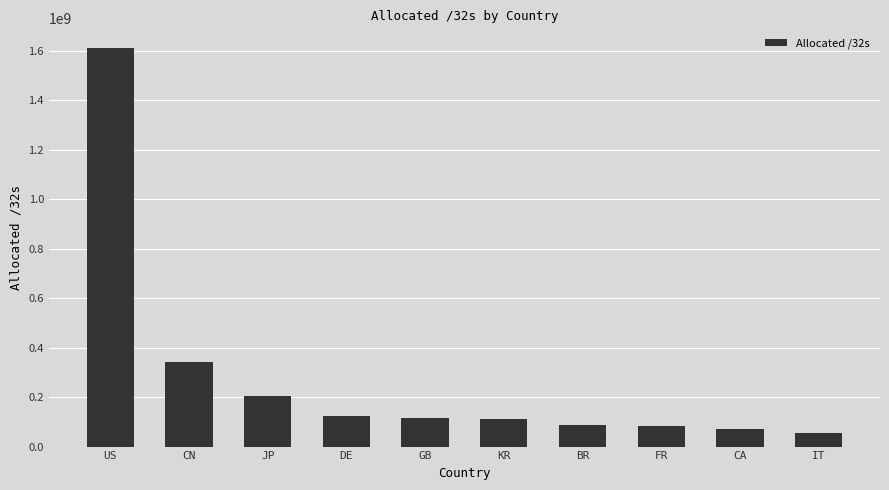

Is it true that the value at GB is 52734473?

False